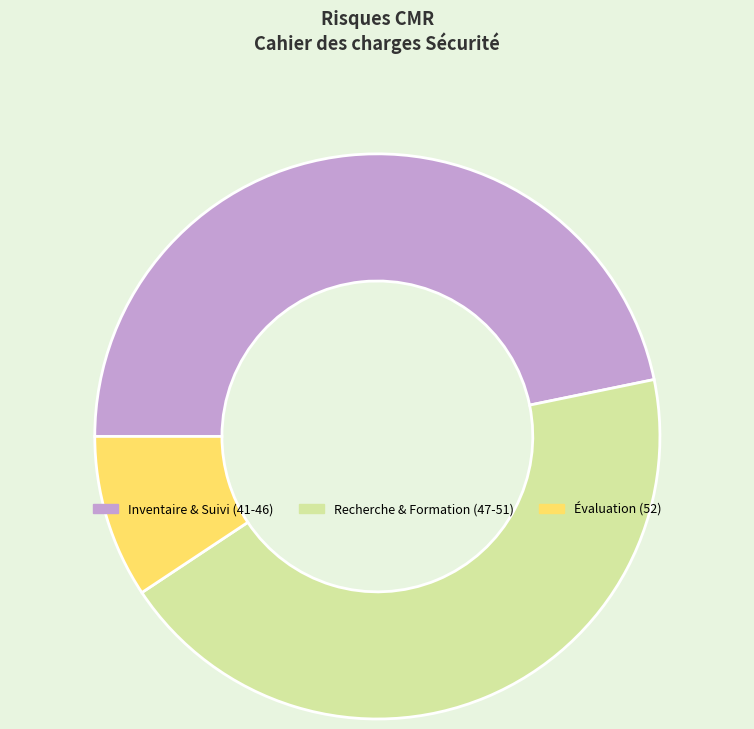

How many slices are in this pie chart?

3